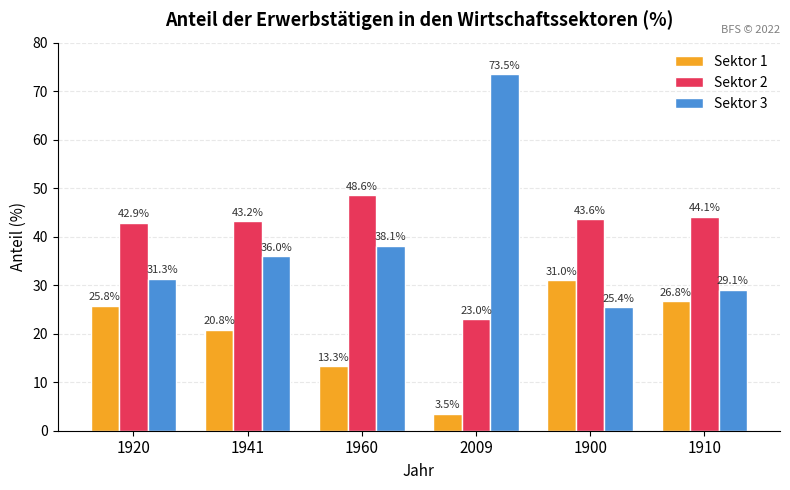

What is the sum of the Sektor 2 values at 1900 and 1941?

86.8